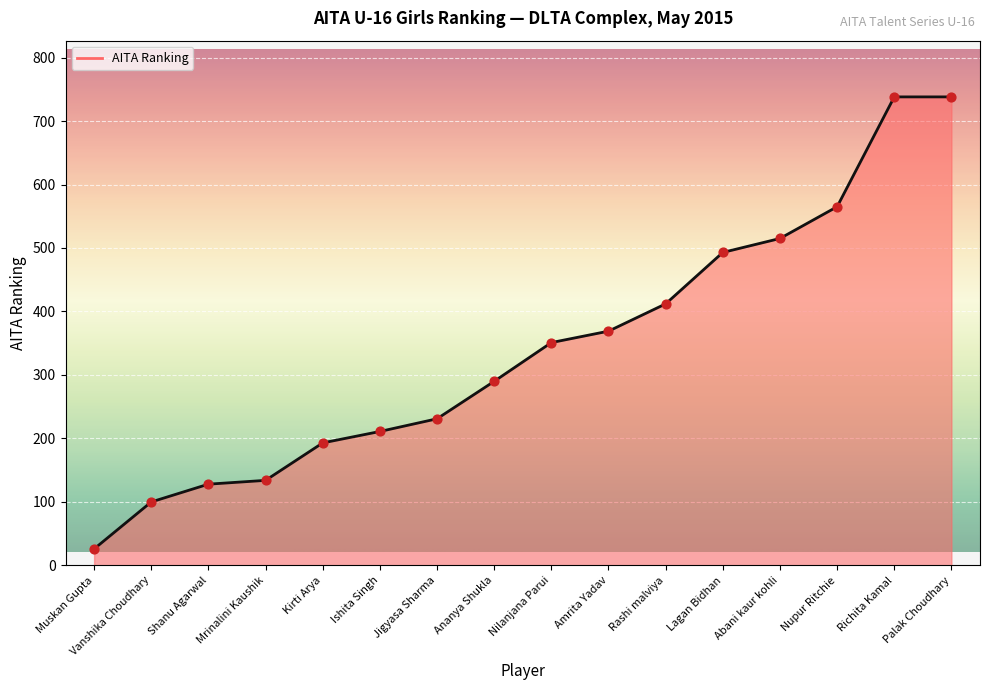

Approximately how many times larger is the value at Lagan Bidhan compared to Nupur Ritchie?

0.9